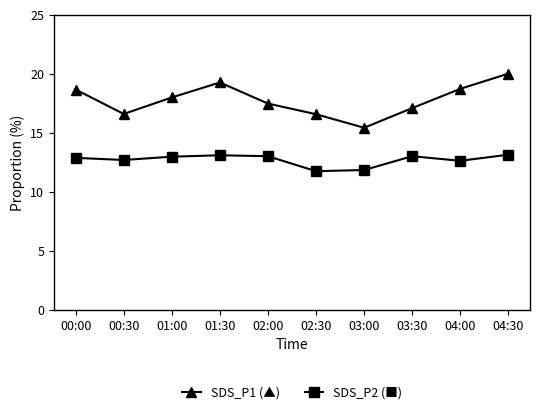

What is the spread (max minus min) of values at 03:30?

4.1